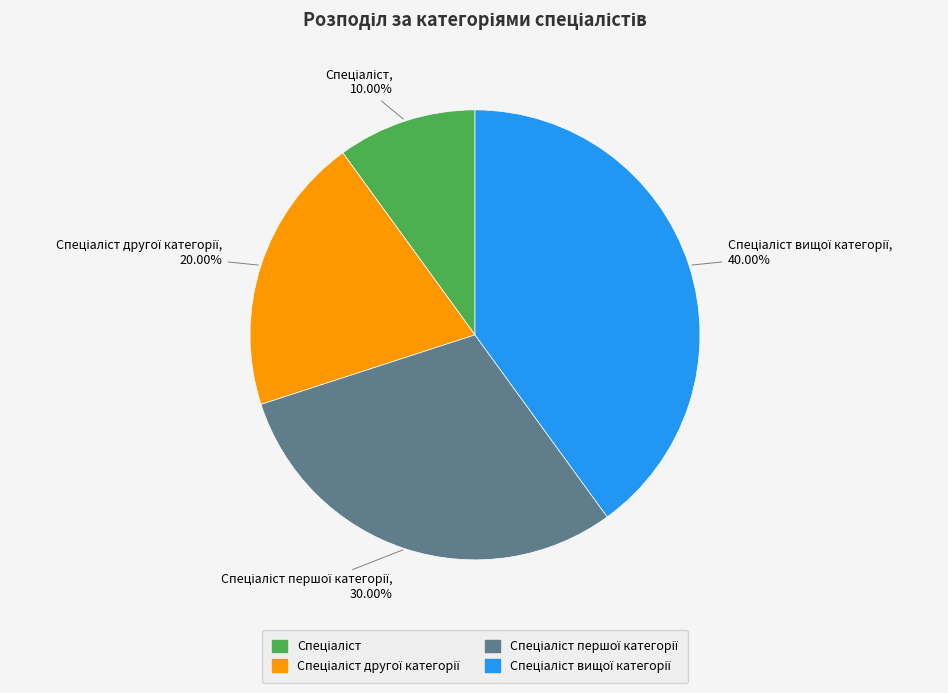

Is there a majority slice in this chart?

No